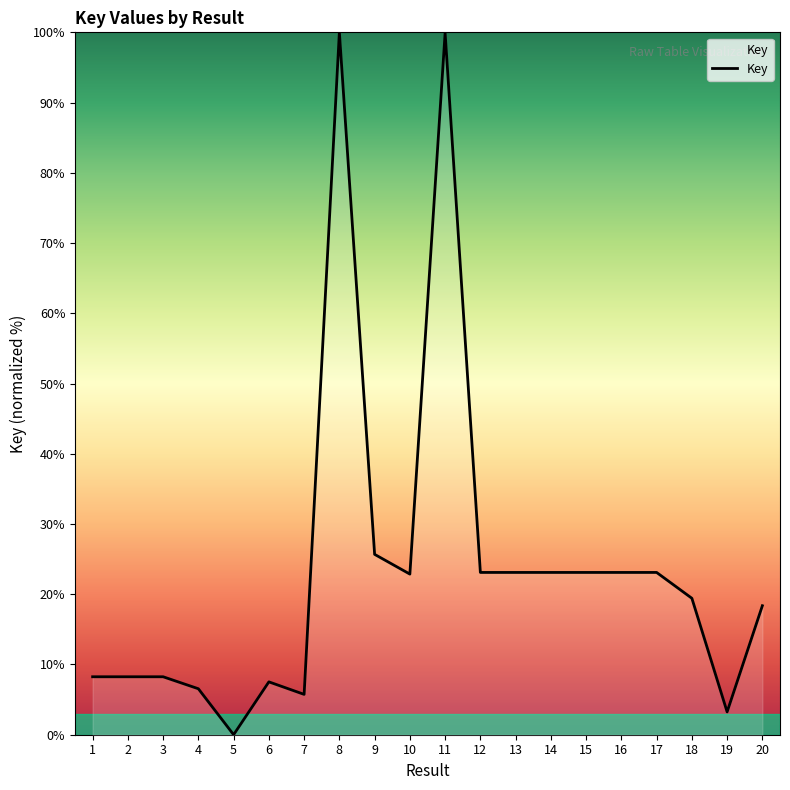

Which label corresponds to the smallest value in the chart?

5